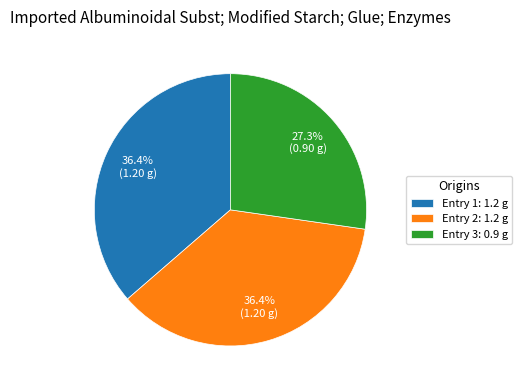

Which slice is the smallest?

Entry 3: 0.9 g